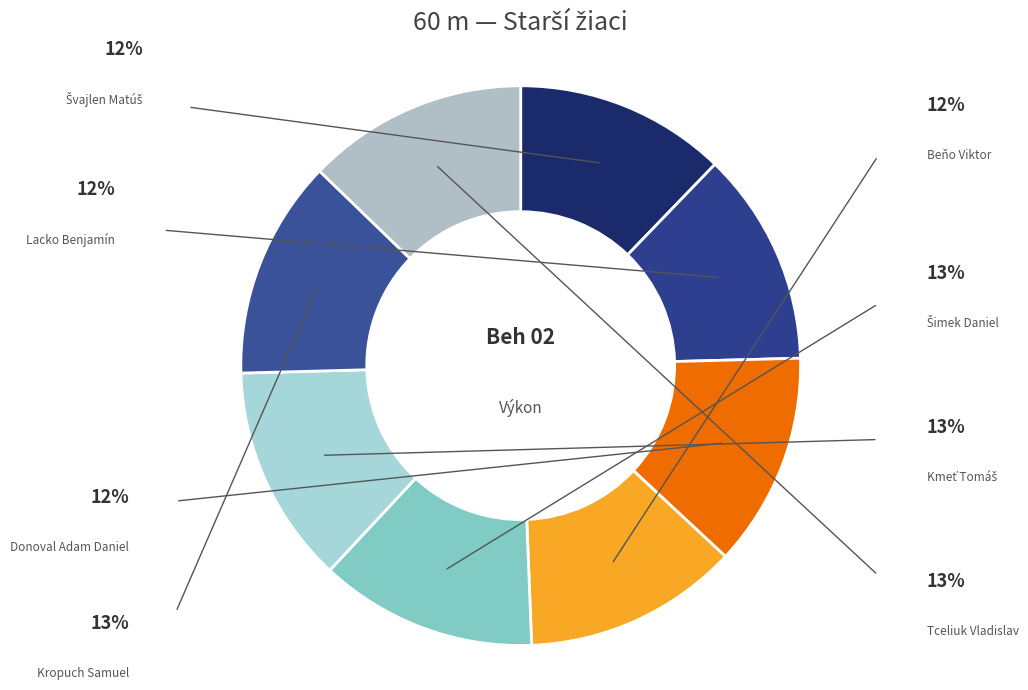

Which category has the biggest portion of the pie?

Tceliuk Vladislav